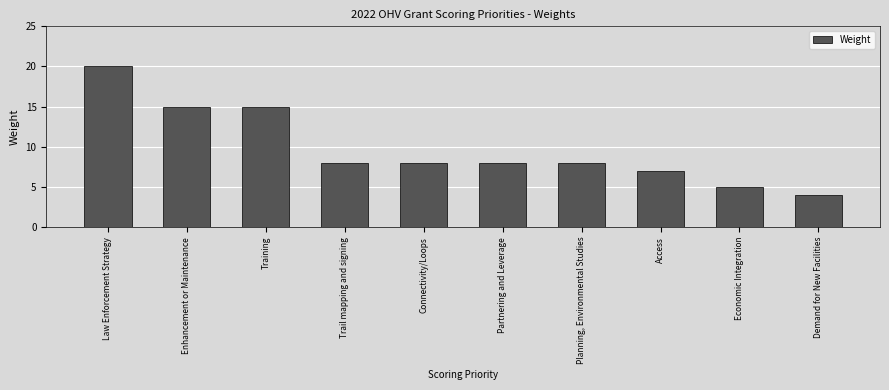

Reading right to left, what are all the values shown in this chart?

4	5	7	8	8	8	8	15	15	20